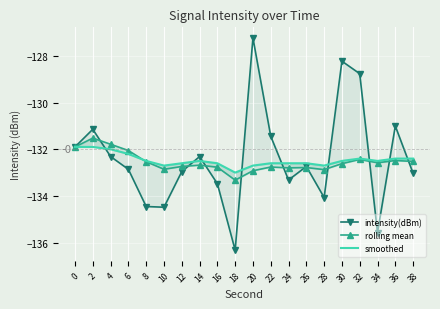

What is the highest value of the smoothed series?

-131.9